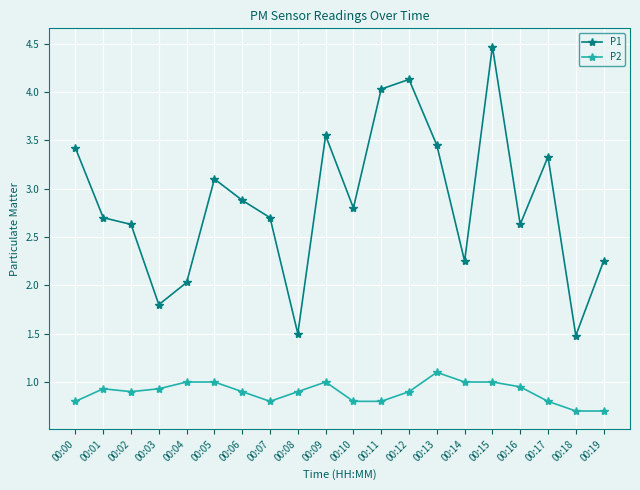

What is the total value across all series at 00:11?

4.8